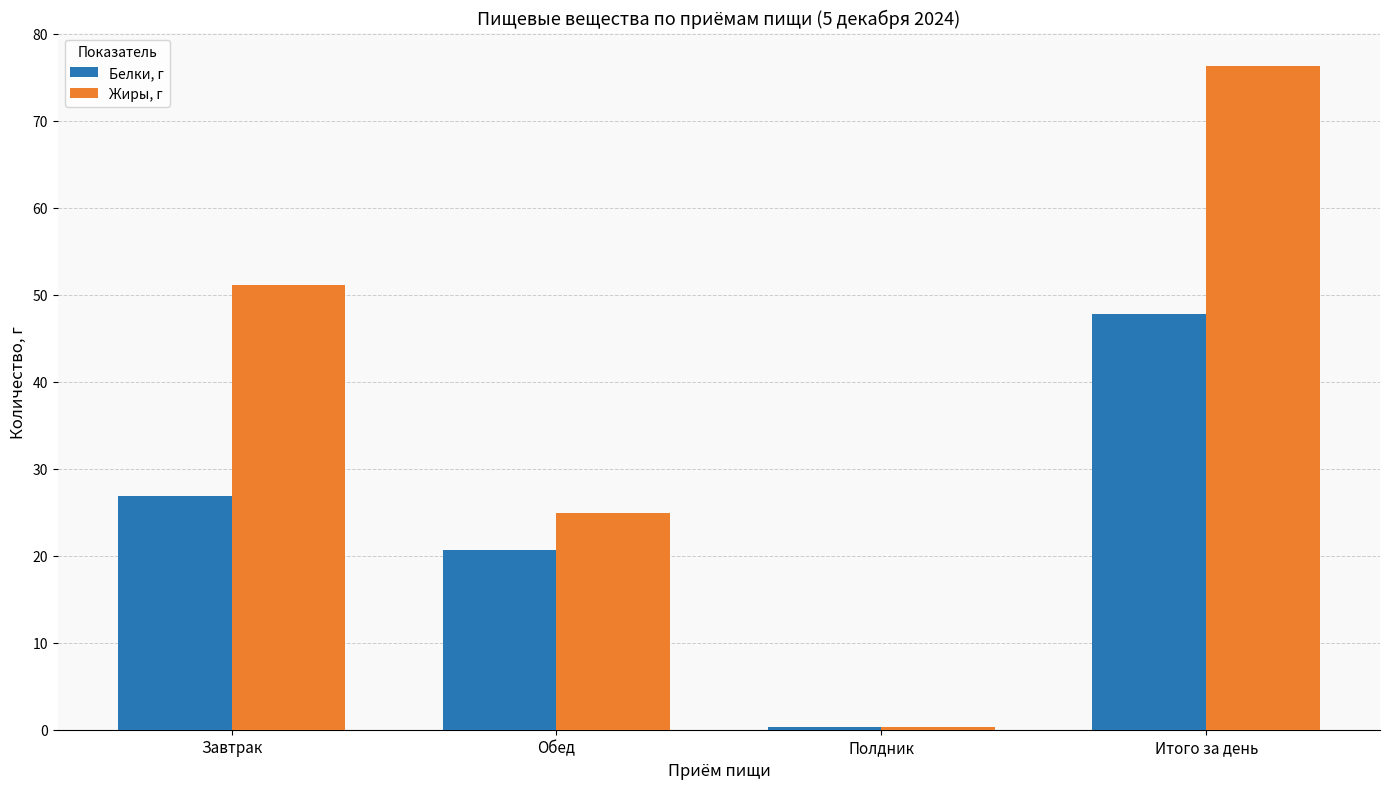

Rank the series at Итого за день from lowest to highest value.

Белки, г, Жиры, г